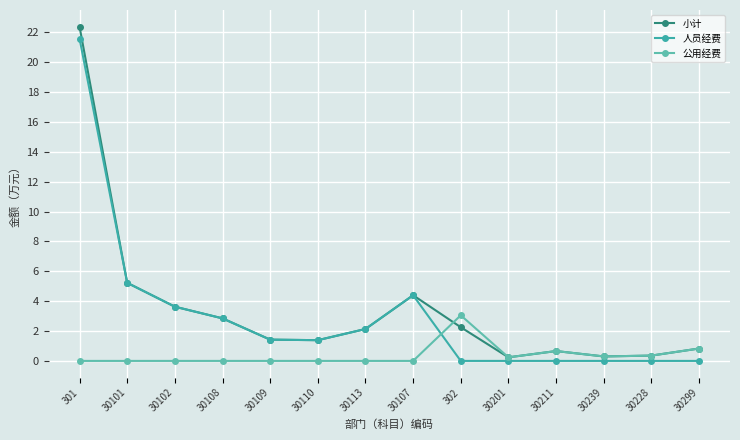

What is the approximate value of 人员经费 at 30108?

2.8